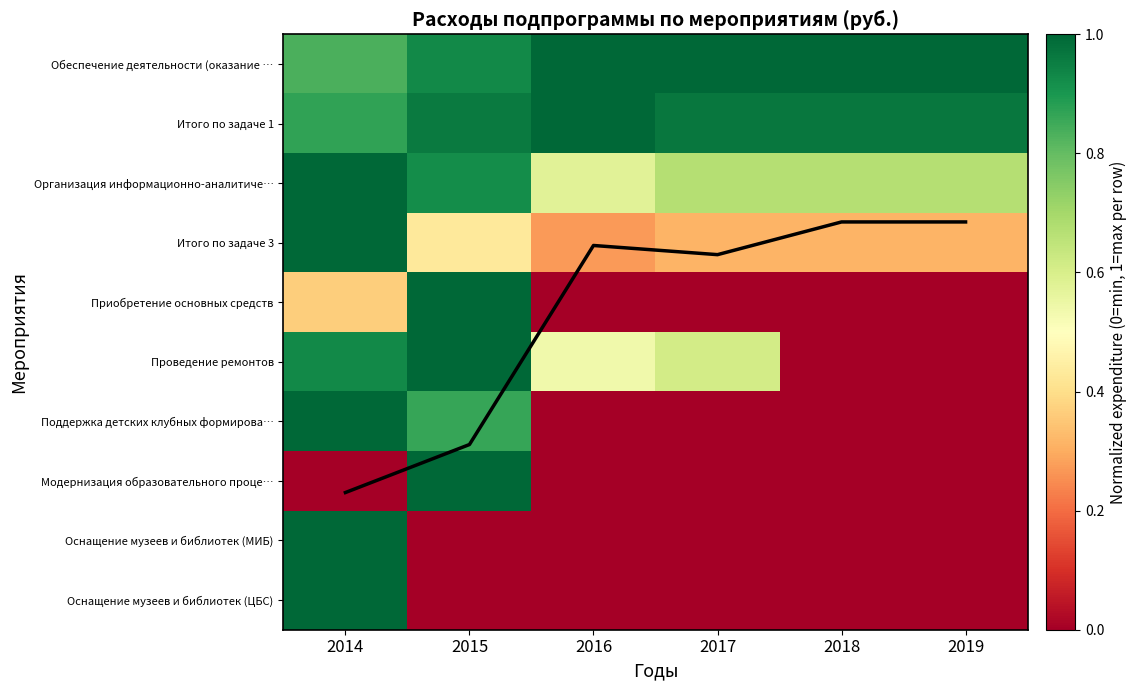

Which has a higher value, 2018 or 2019?

2018